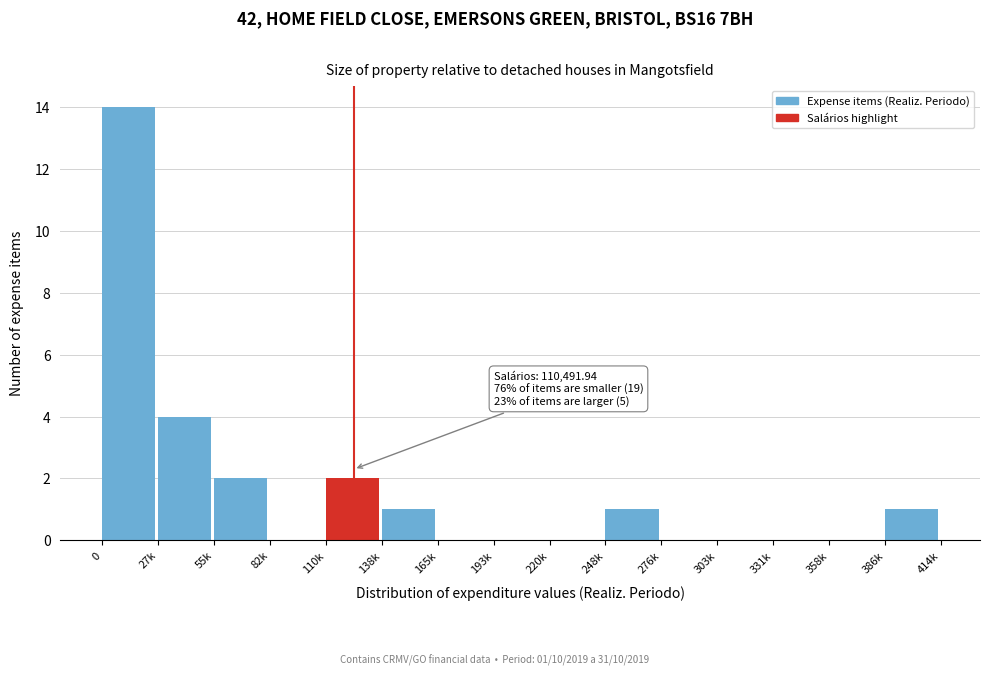

What is the maximum value shown in the chart?

14